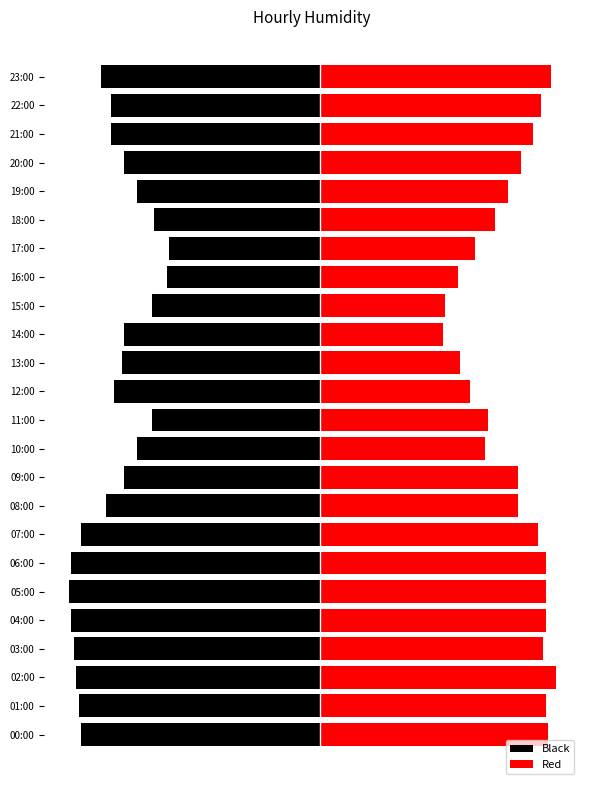

Reading right to left, list all the values displayed in this chart.

Black: -87	-83	-83	-78	-73	-66	-60	-61	-67	-78	-79	-82	-67	-73	-78	-85	-95	-99	-100	-99	-98	-97	-96	-95
Red: 92	88	85	80	75	70	62	55	50	49	56	60	67	66	79	79	87	90	90	90	89	94	90	91